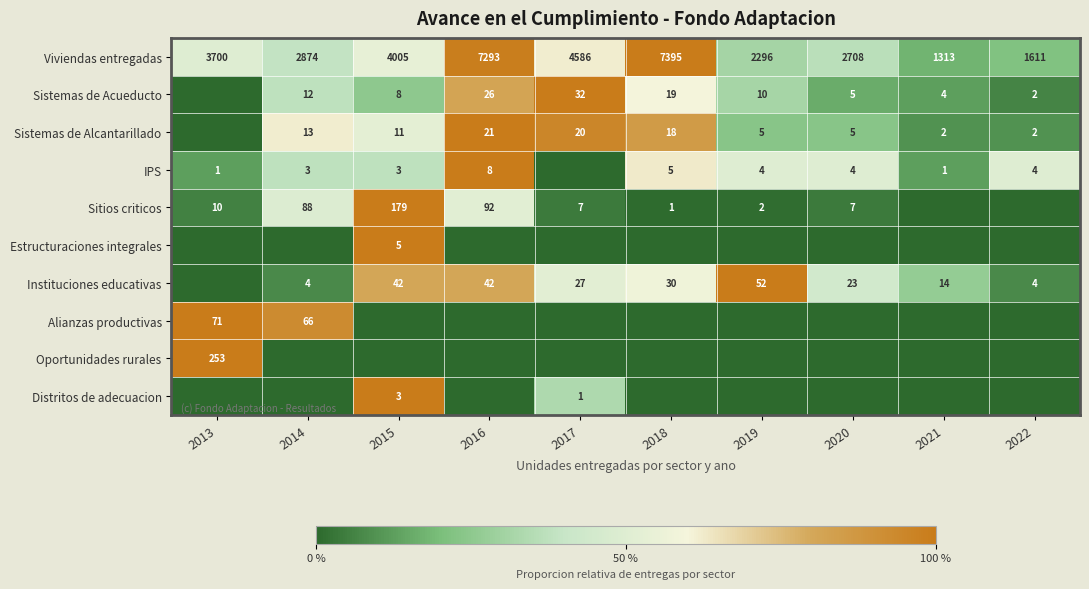

What is the sum of the Instituciones educativas values at 2018 and 2020?

53